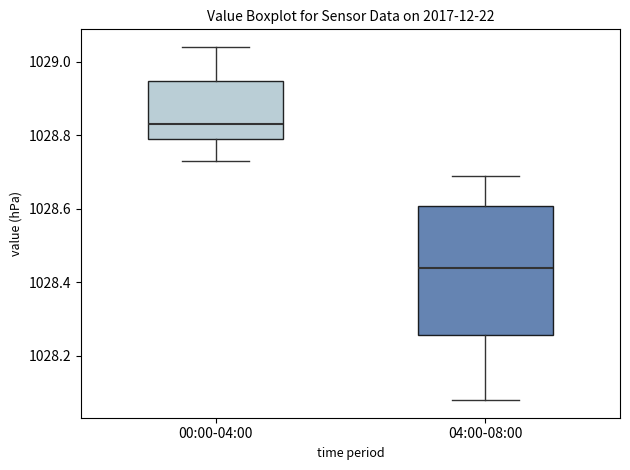

Which box has the lowest median line?

04:00-08:00